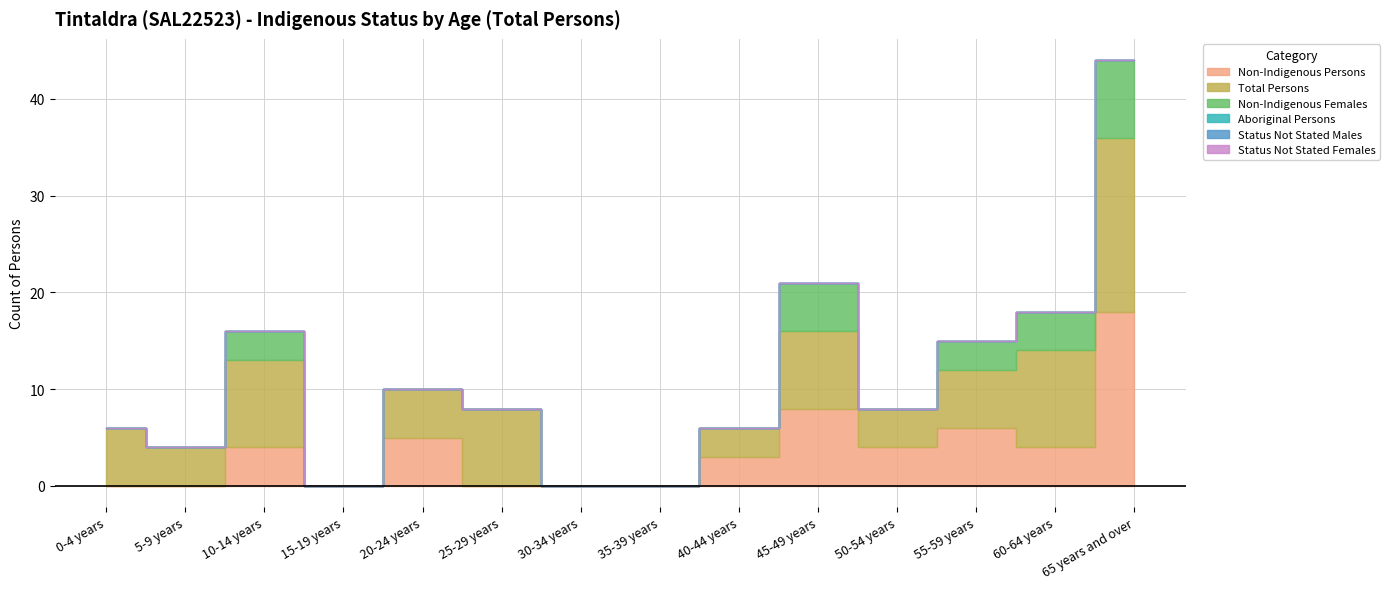

At which category is the sum across all series the highest?

65 years and over